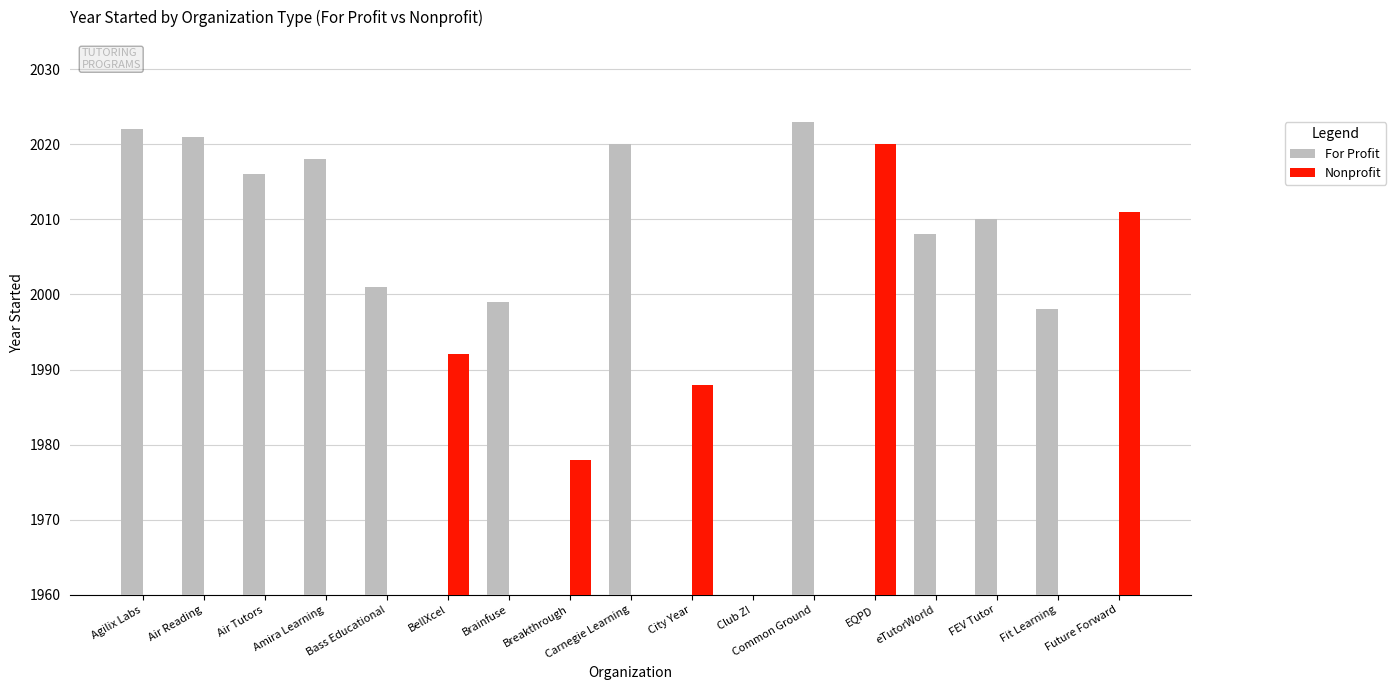

What is the difference between the Nonprofit values at Future Forward and BellXcel?

19.0